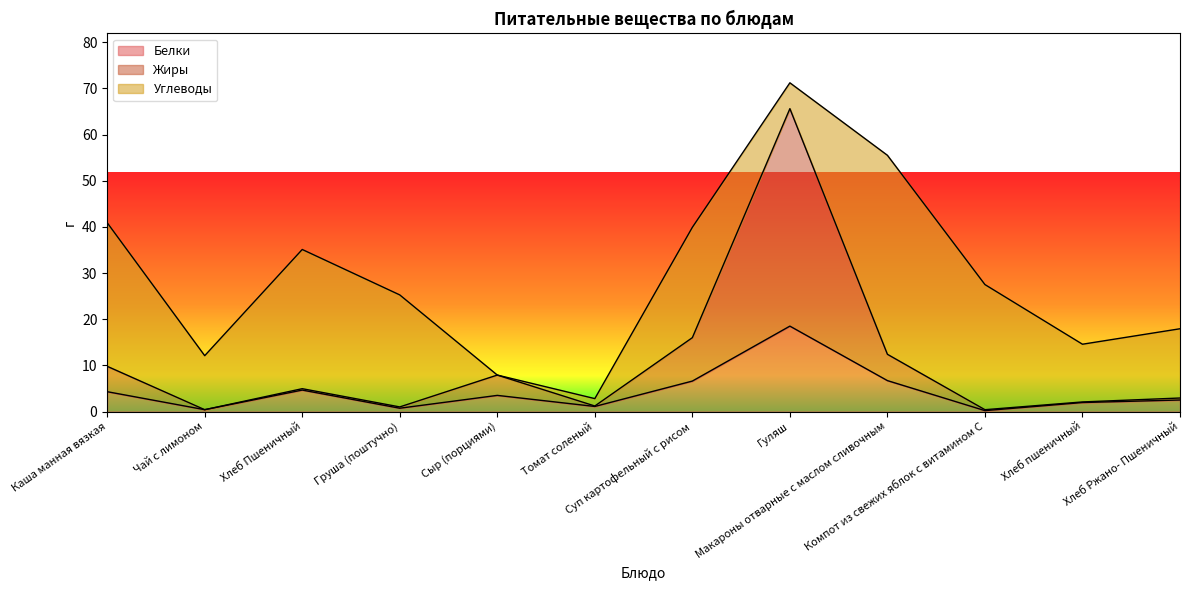

At which category is the sum across all series the highest?

Гуляш